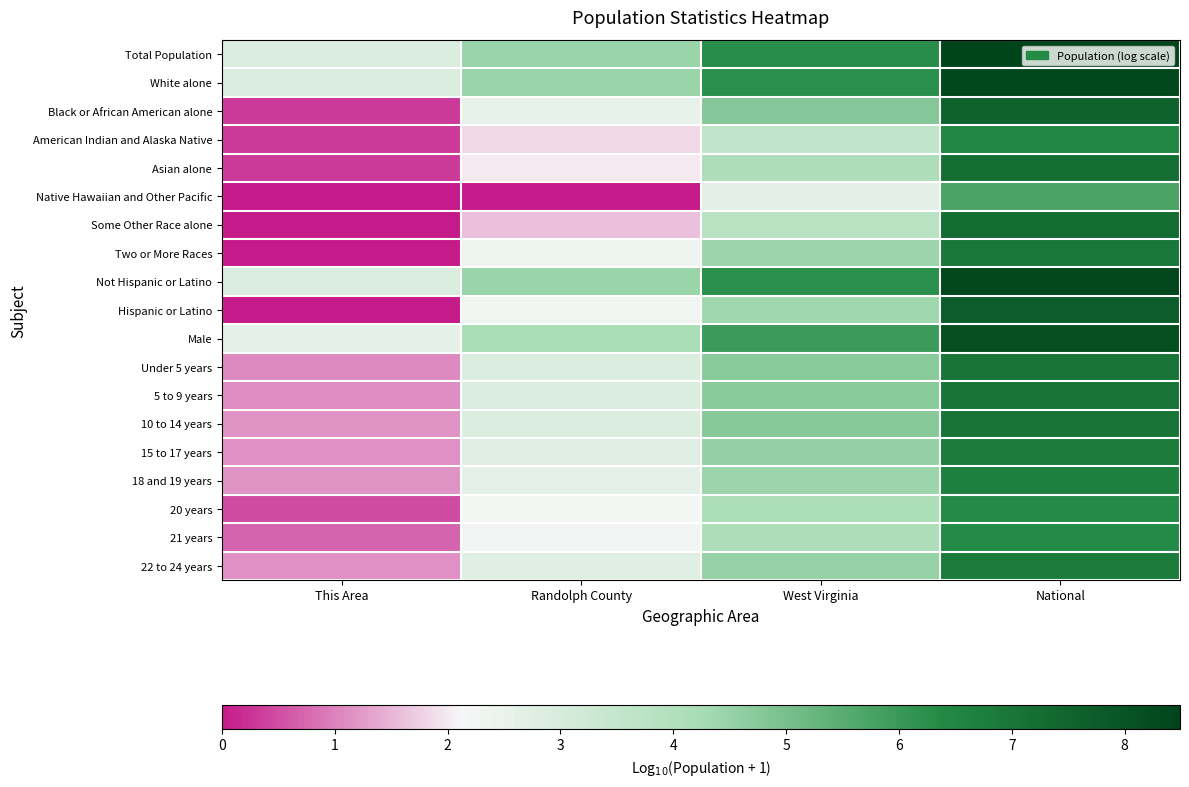

Which label corresponds to the smallest value in the chart?

This Area